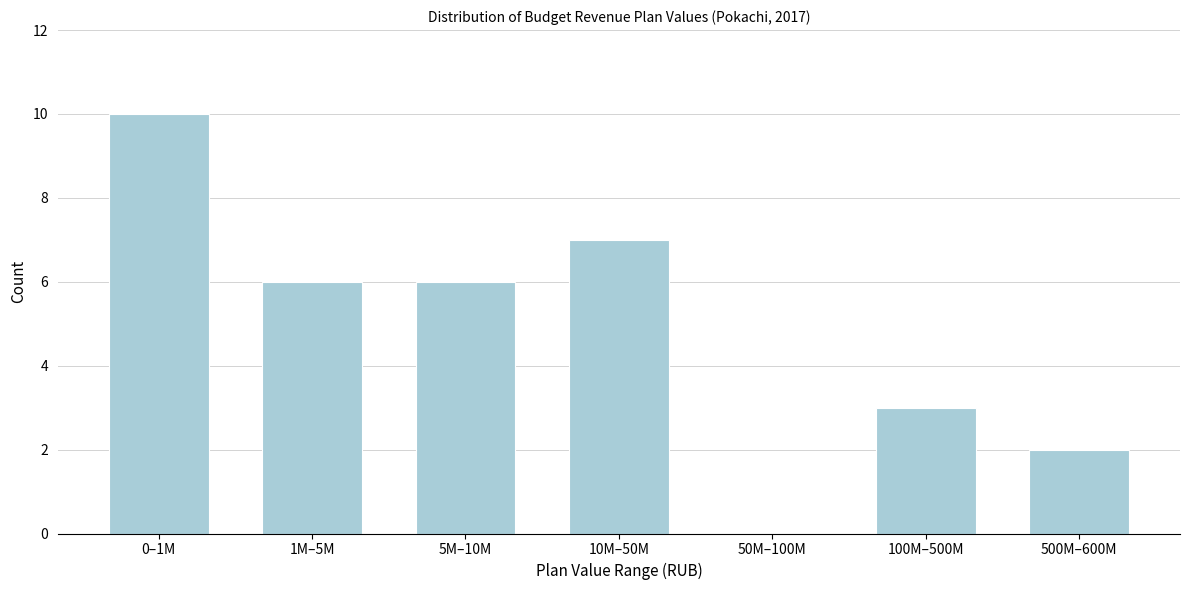

Reading left to right, transcribe all the data shown in this chart.

0–1M=10	1M–5M=6	5M–10M=6	10M–50M=7	50M–100M=0	100M–500M=3	500M–600M=2